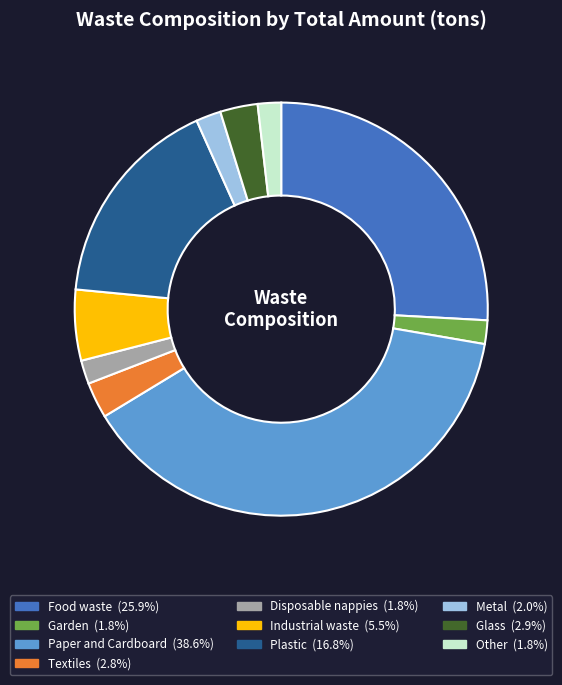

Is Food waste the majority of the pie?

No